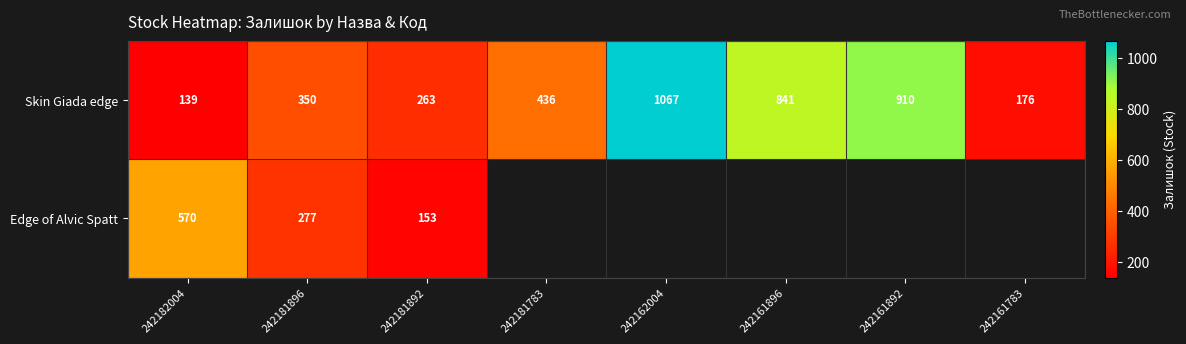

Is it true that Skin Giada edge equals 1507 at 242161896?

False